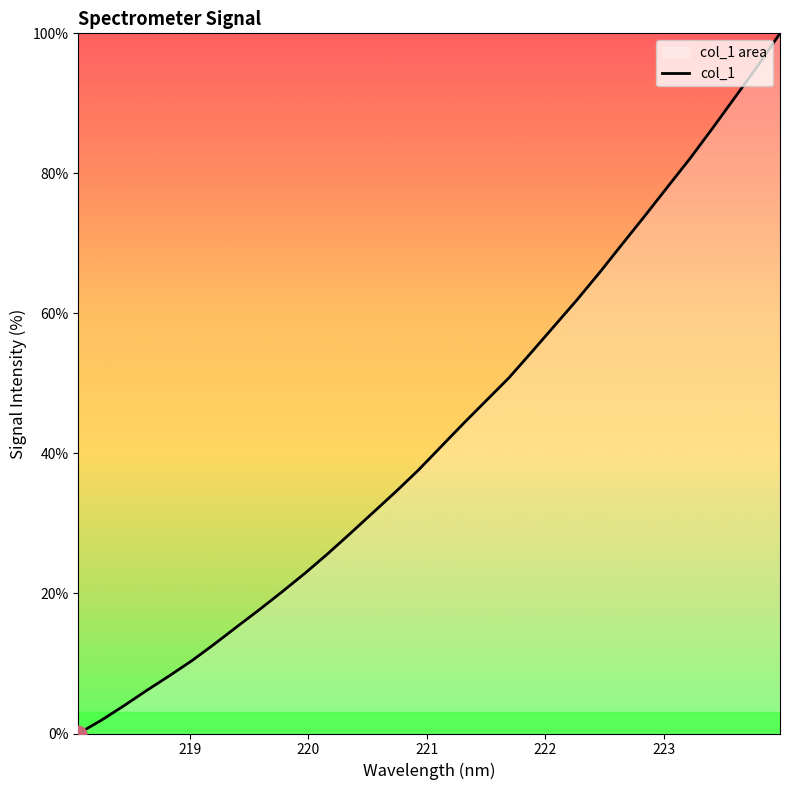

How many lines are shown in the chart?

1